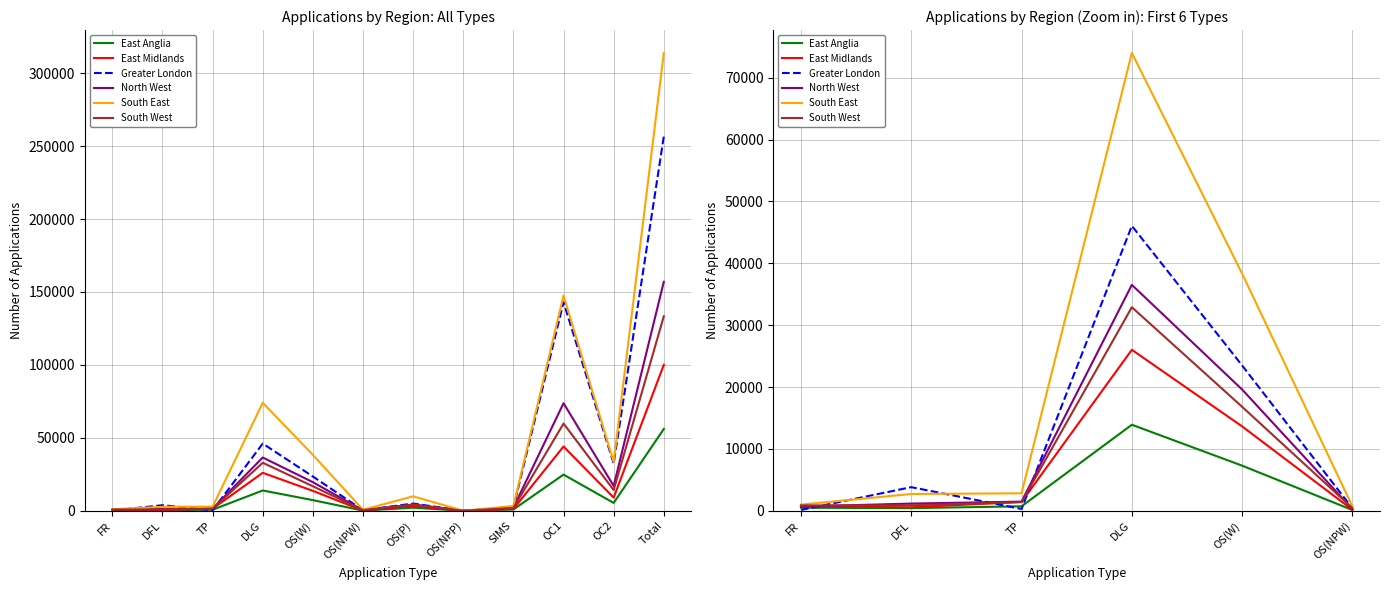

What is the sum of all North West values?

59693